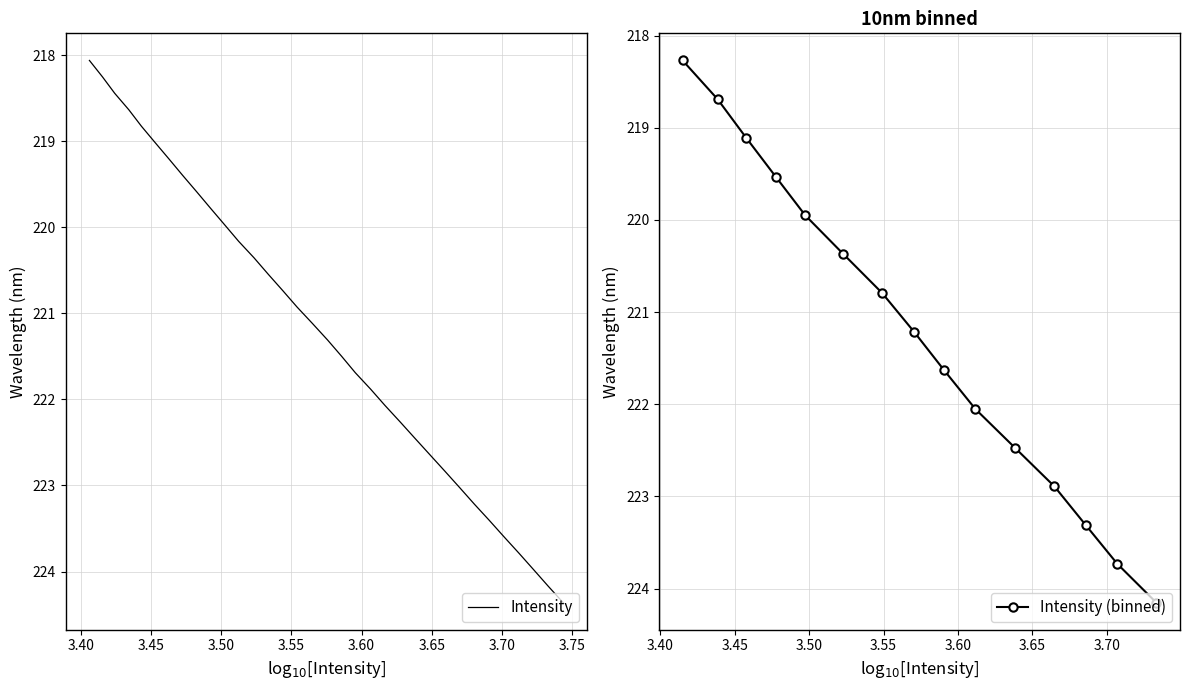

Reading left to right, list all the values displayed in this chart.

218.0596=218.1	218.2508=218.3	218.442=218.4	218.6332=218.6	218.8244=218.8	219.0156=219.0	219.2067=219.2	219.3979=219.4	219.589=219.6	219.7801=219.8	219.9712=220.0	220.1623=220.2	220.3533=220.4	220.5444=220.5	220.7354=220.7	220.9264=220.9	221.1174=221.1	221.3083=221.3	221.4993=221.5	221.6902=221.7	221.8812=221.9	222.0721=222.1	222.263=222.3	222.4538=222.5	222.6447=222.6	222.8355=222.8	223.0264=223.0	223.2172=223.2	223.408=223.4	223.5987=223.6	223.7895=223.8	223.9802=224.0	224.1709=224.2	224.3616=224.4